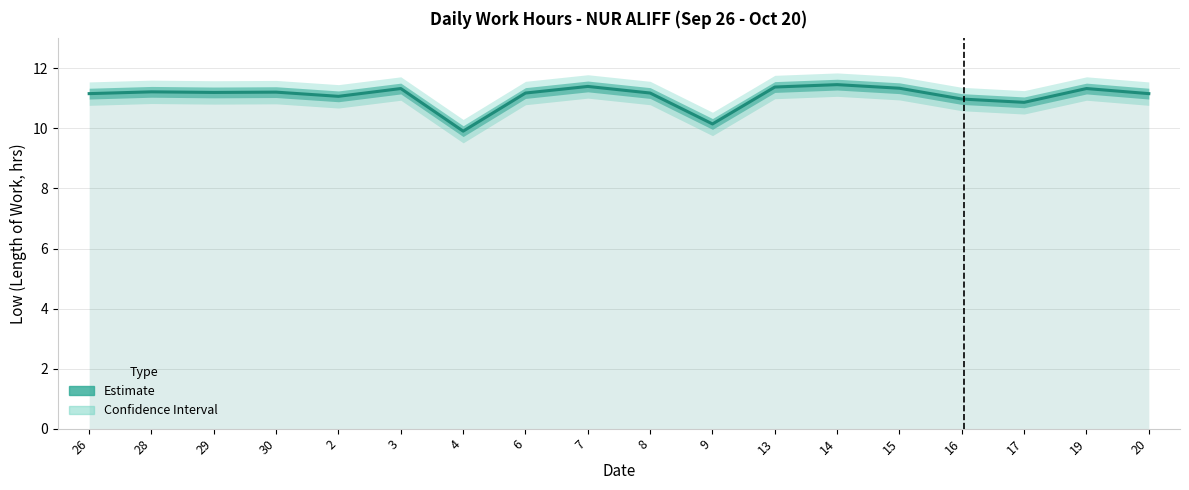

Rank the categories by value from highest to lowest.

14, 7, 13, 15, 3, 19, 28, 30, 29, 6, 8, 26, 20, 2, 16, 17, 9, 4